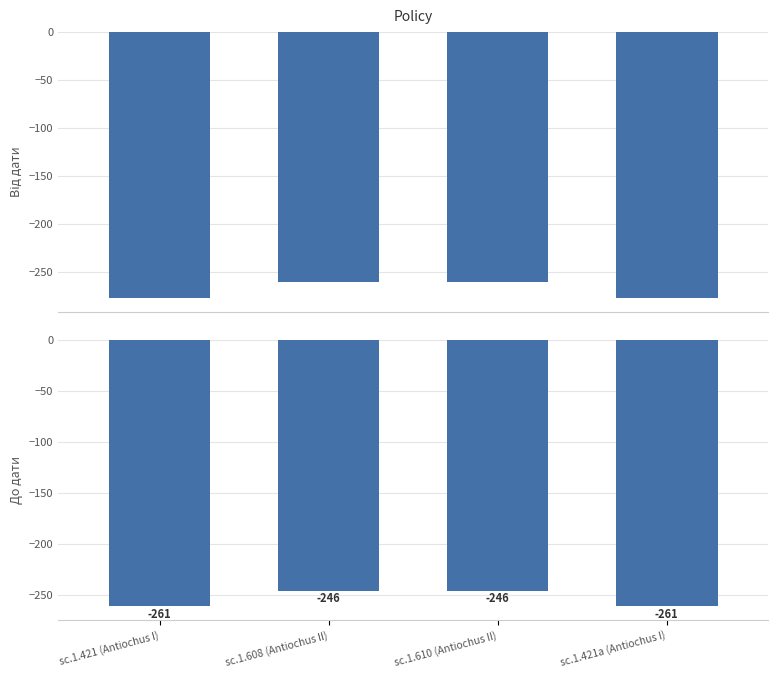

What is the label of the 2nd bar from the left?

sc.1.608 (Antiochus II)